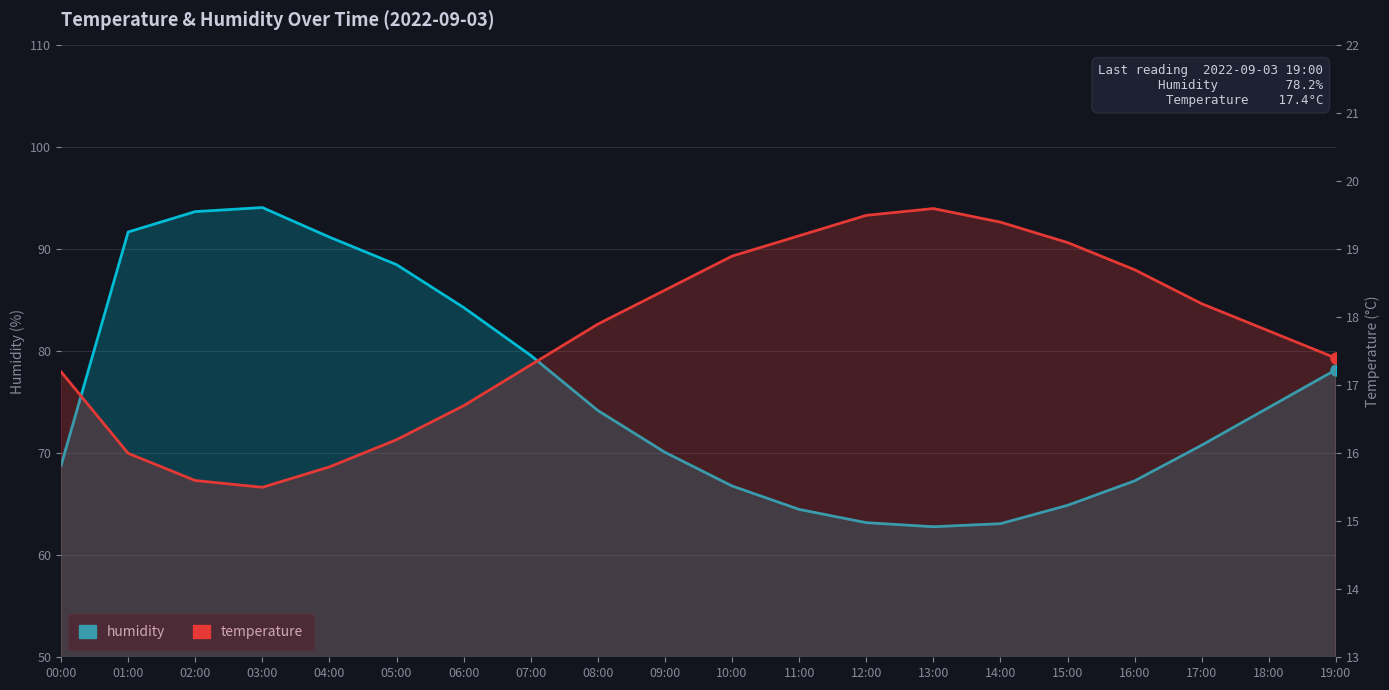

Does the chart display data point markers on the line(s)?

No